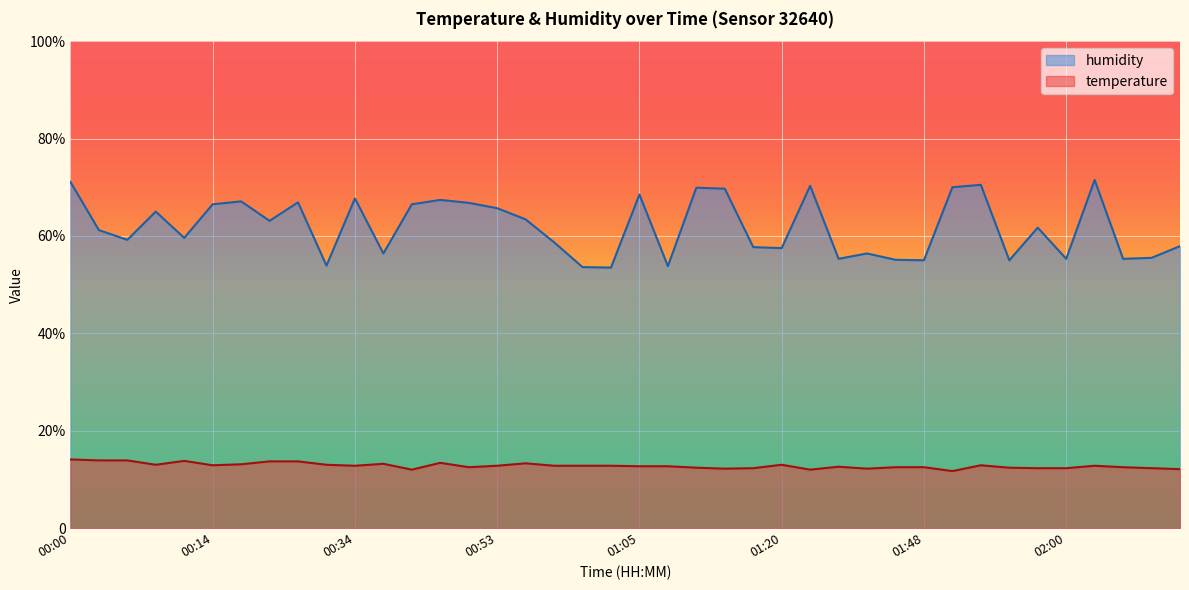

What is the average value of the humidity series?

61.9